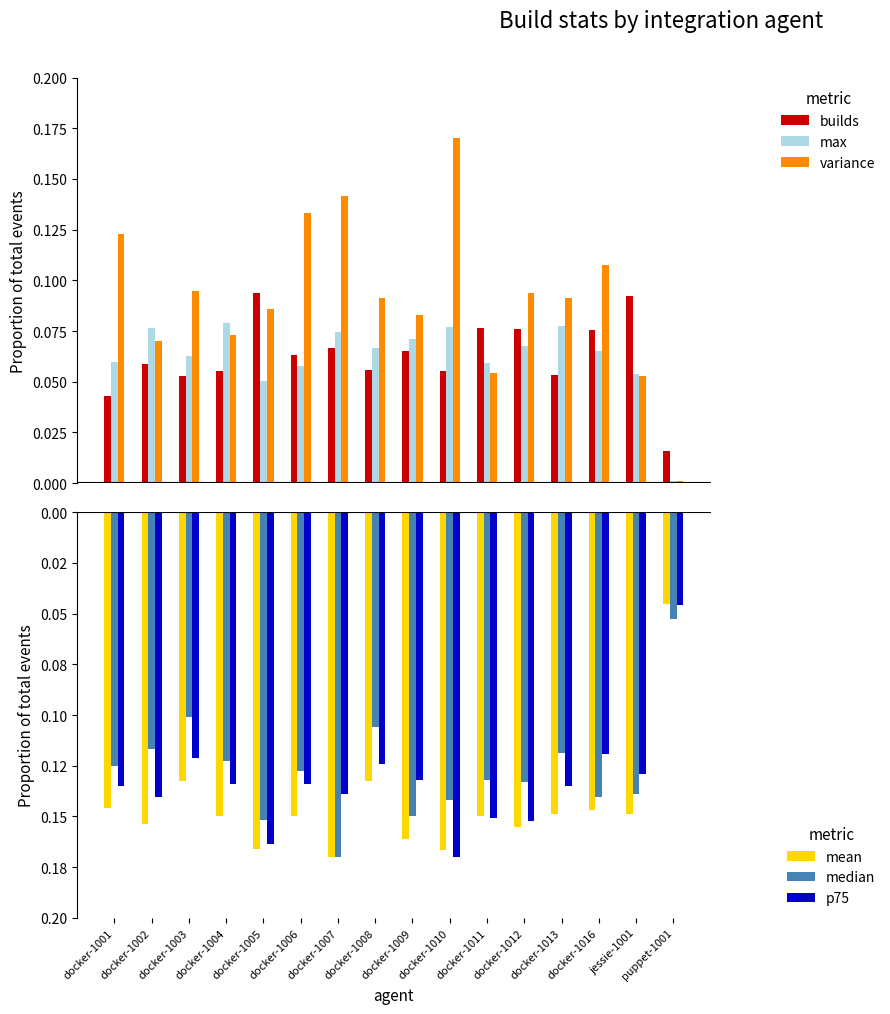

What is the label of the 4th bar from the right?

docker-1013